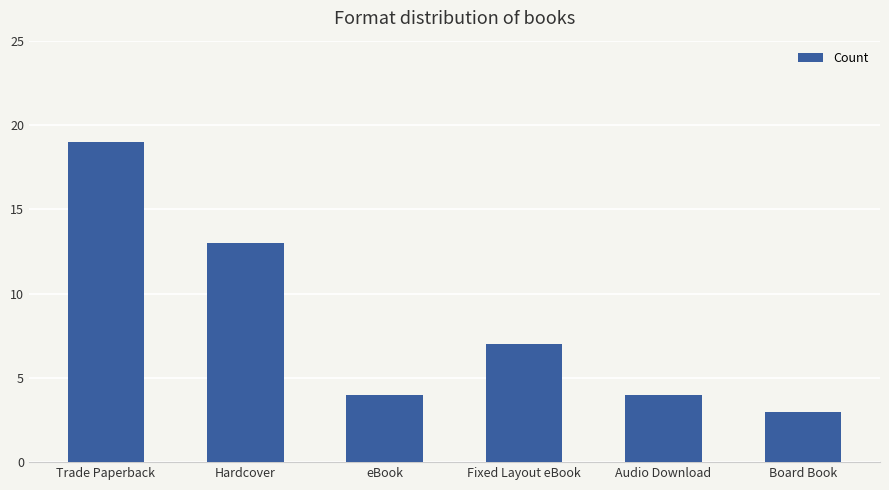

What is the average value?

8